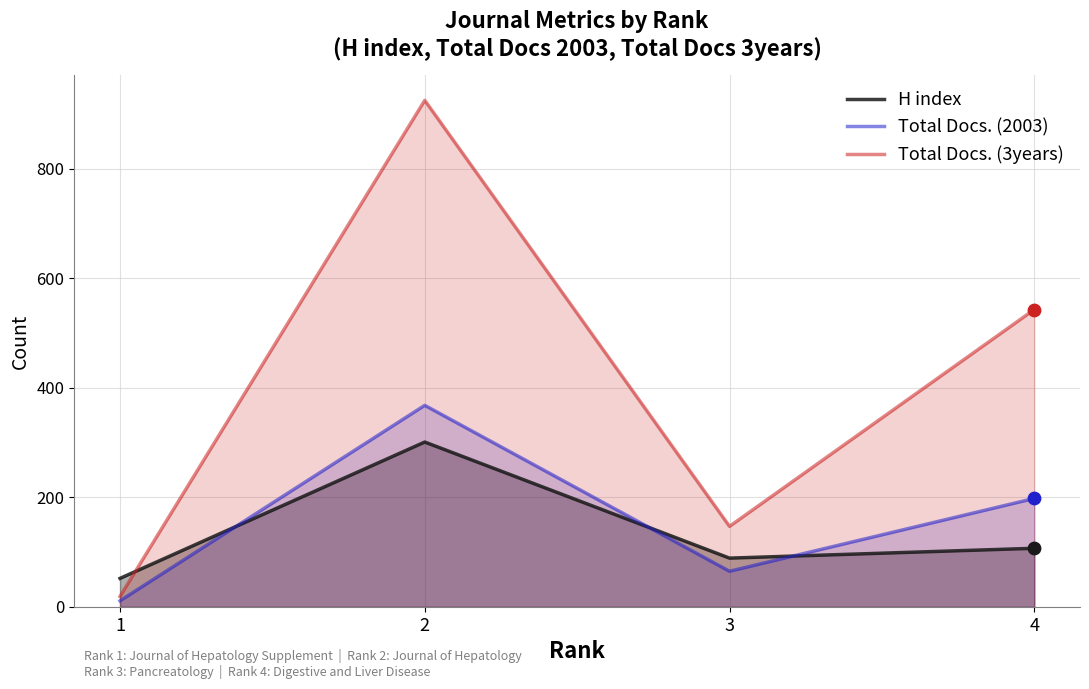

Is the value of Total Docs. (2003) at 1 greater than the value of H index at 2?

No